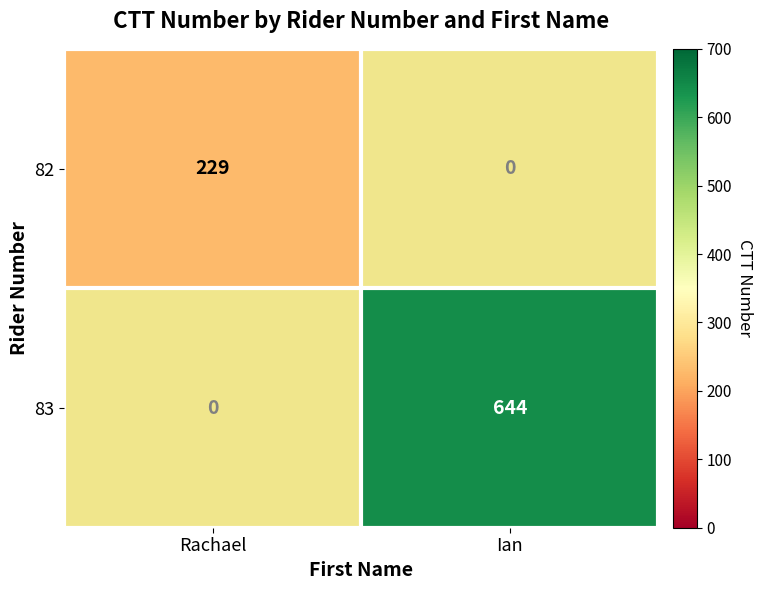

List the labels in order of 82 value, largest first.

Rachael, Ian